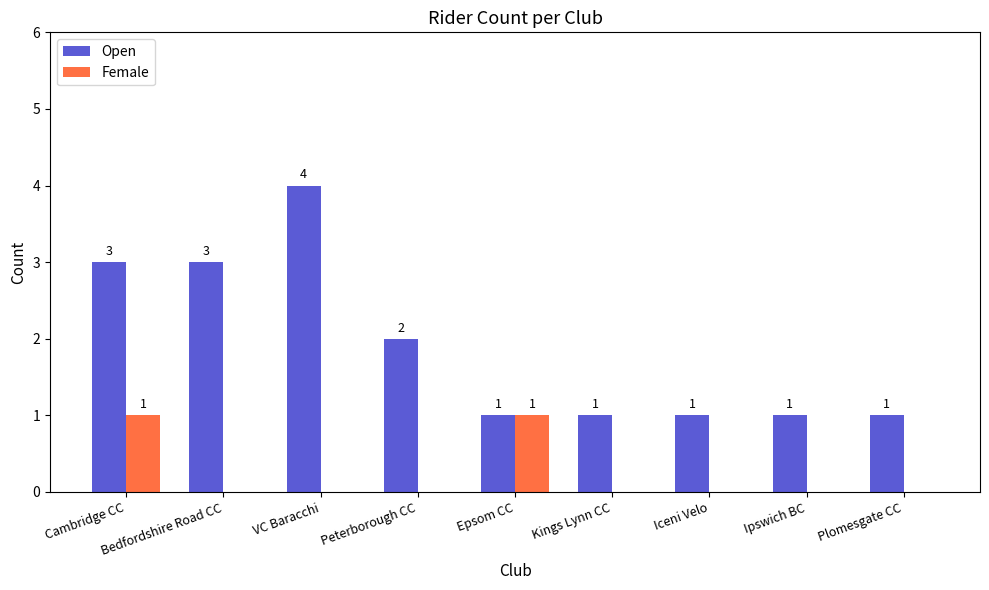

Which series has the largest total across all categories?

Open